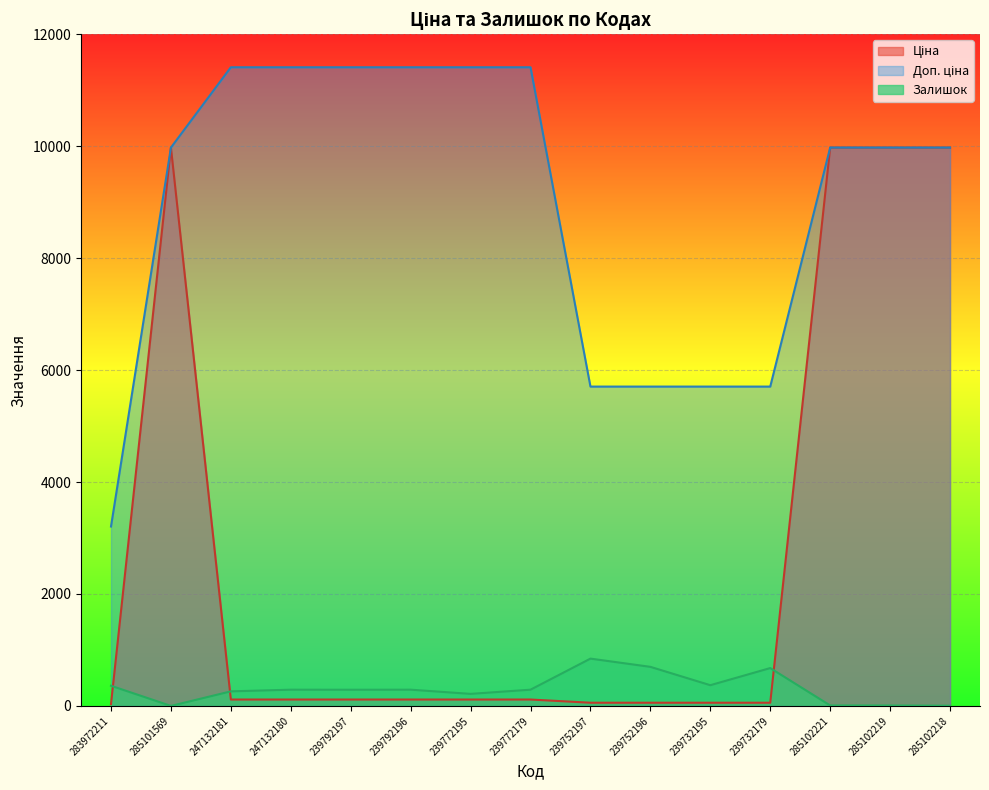

True or false: Доп. ціна and Залишок intersect in this chart.

False